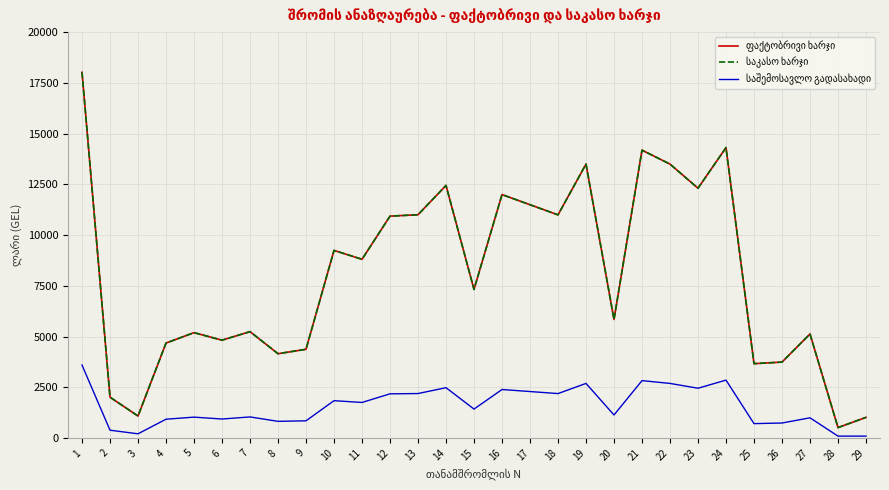

What is the sum of all საკასო ხარჯი values?

231702.3